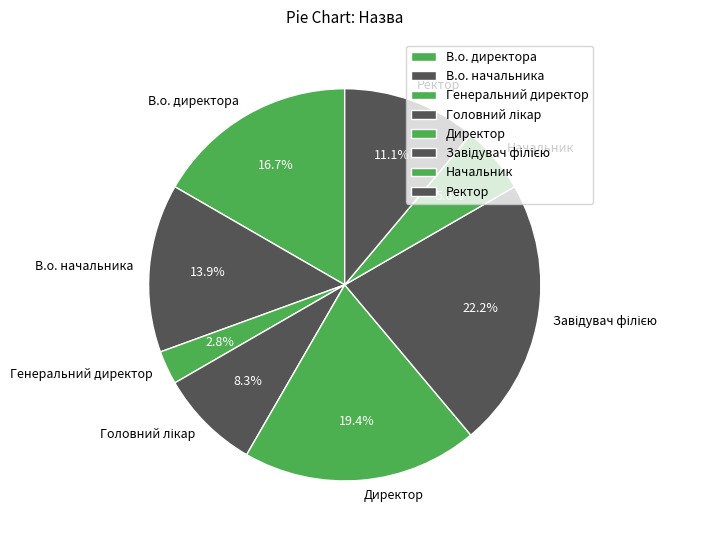

Which has a higher value, Директор or Генеральний директор?

Директор